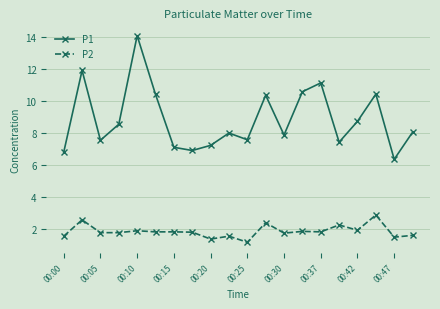

Rank the series by their maximum value, from highest to lowest.

P1, P2